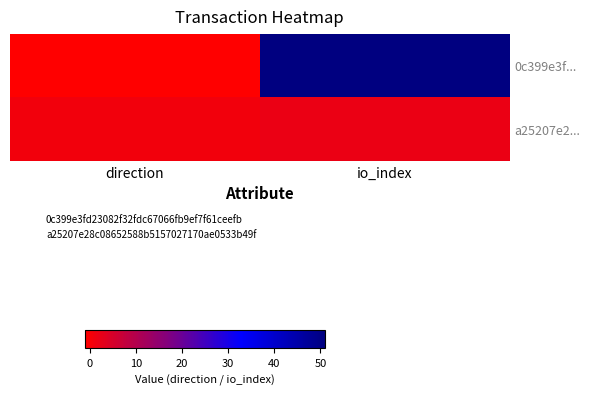

Reading left to right, transcribe all the data shown in this chart.

0c399e3f...: direction=-1	io_index=51
a25207e2...: direction=1	io_index=2